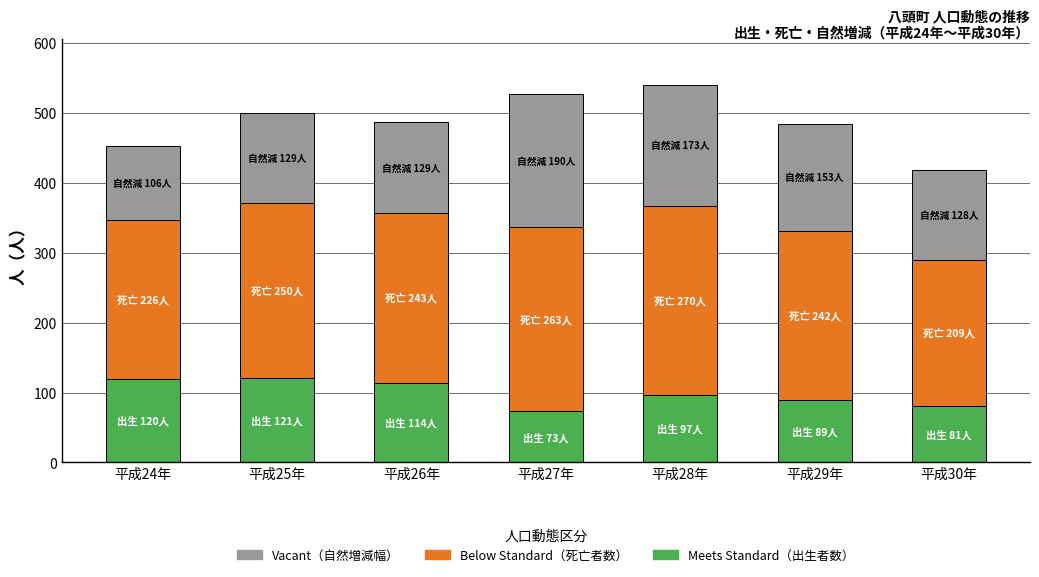

What is the total value across all series at 平成27年?

526